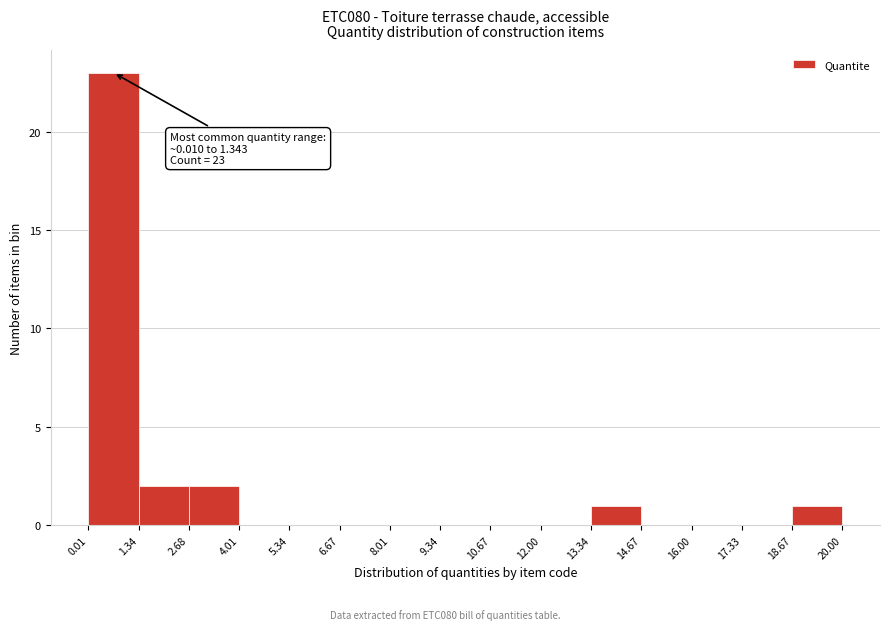

Which range on the x-axis has the tallest bar?

0.01 to 1.34